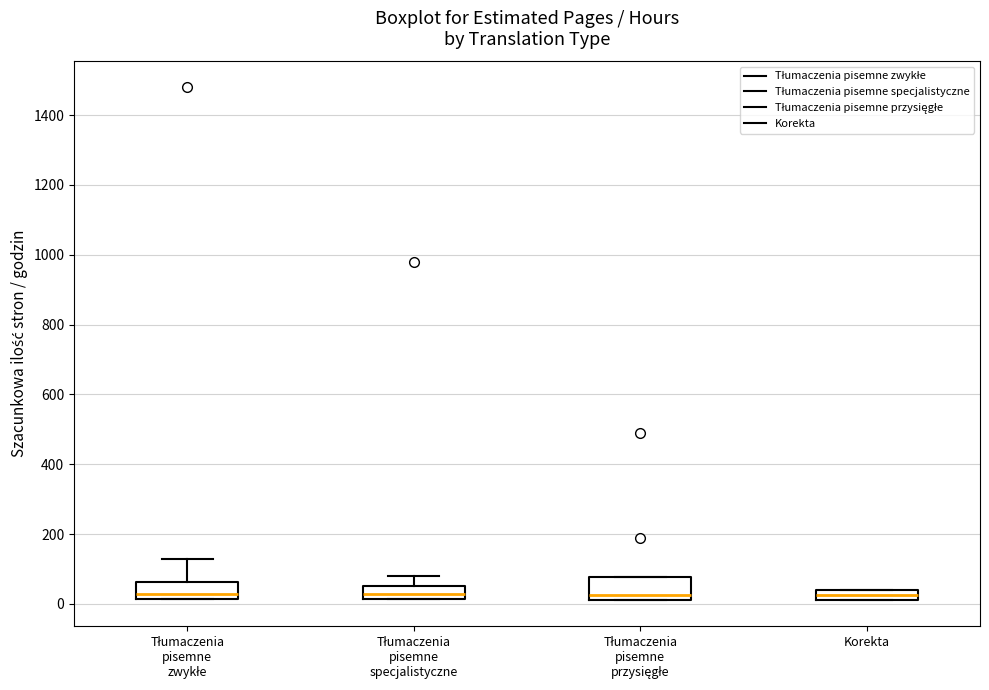

Reading left to right, transcribe this box plot: for each box, give where its median line is, the range the box spans, and where its two whiskers end, as read against the y-axis. The values are not printed on the chart, so give them approximately, as read against the axis.

Tłumaczenia pisemne zwykłe: median 20 (just above the box's lower edge), box 20 to 60, whiskers 20 to 140
Tłumaczenia pisemne specjalistyczne: median 20 (inside the box), box 20 to 60, whiskers 20 to 80
Tłumaczenia pisemne przysięgłe: median 20 (just above the box's lower edge), box 20 to 80, whiskers 20 to 80
Korekta: median 20 (inside the box), box 20 to 40, whiskers 20 to 40